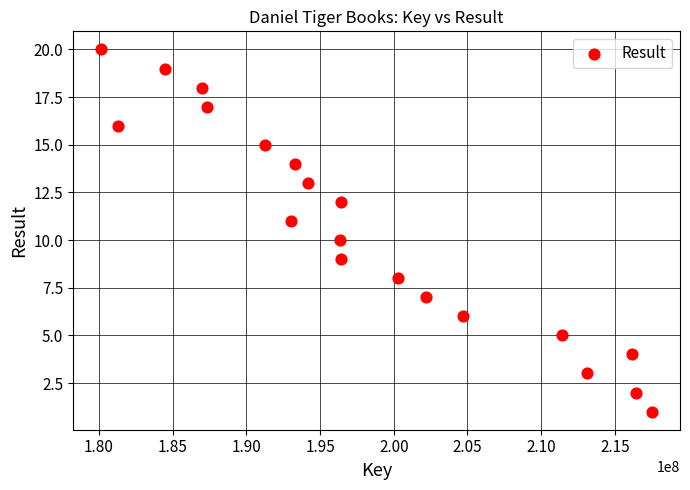

What is the range of Y values (max minus min)?

19